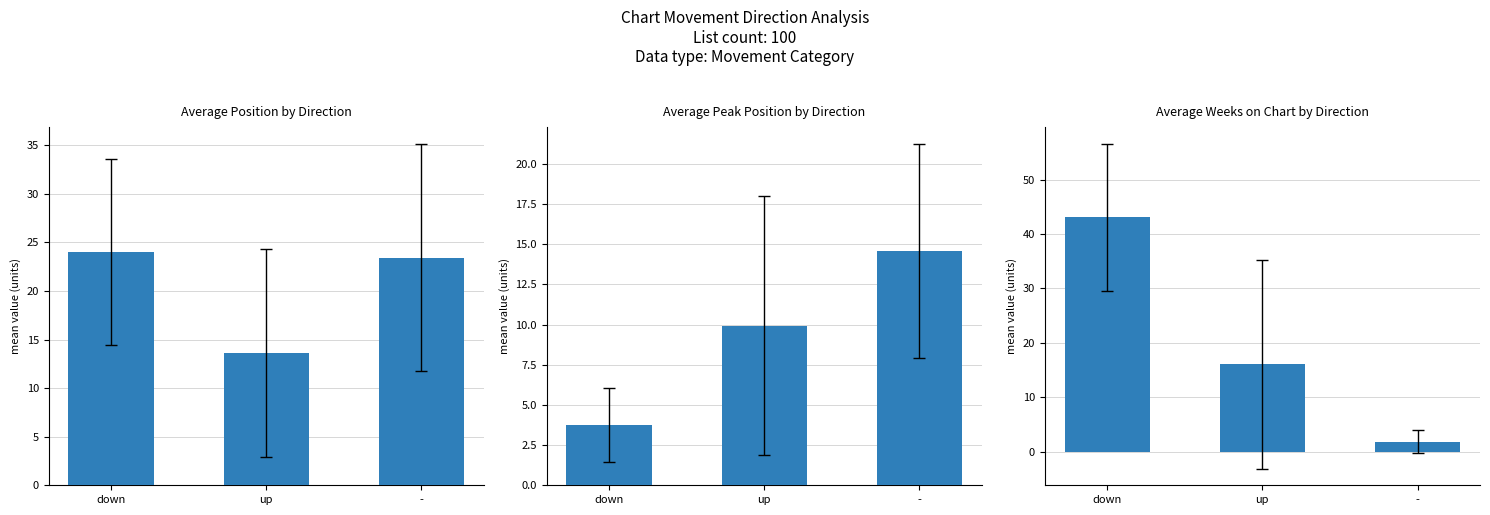

At which category does the chart reach its minimum across all series?

-